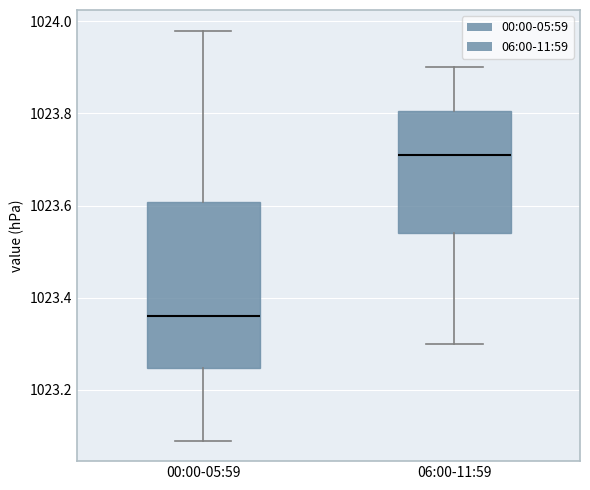

Reading left to right, read every box against the y-axis: the position of its median line, the range the box covers, and the ends of its whiskers. The values are not printed on the chart, so give them approximately, as read against the axis.

00:00-05:59: median 1023.36, box 1023.24 to 1023.60, whiskers 1023.10 to 1023.98
06:00-11:59: median 1023.72, box 1023.54 to 1023.80, whiskers 1023.30 to 1023.90